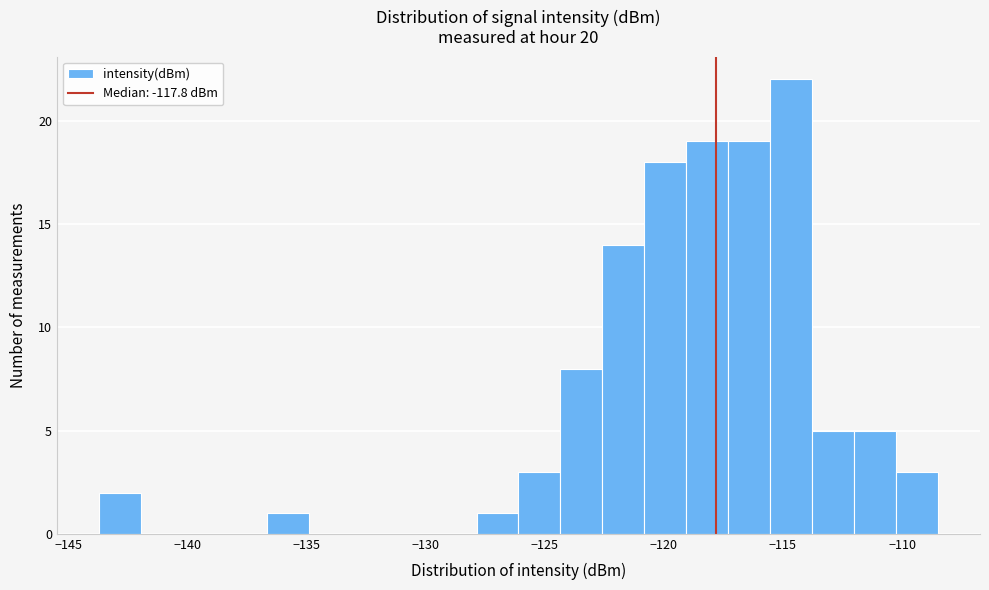

Read against the x-axis, roughly where is the centre of the tallest bar?

-114.5